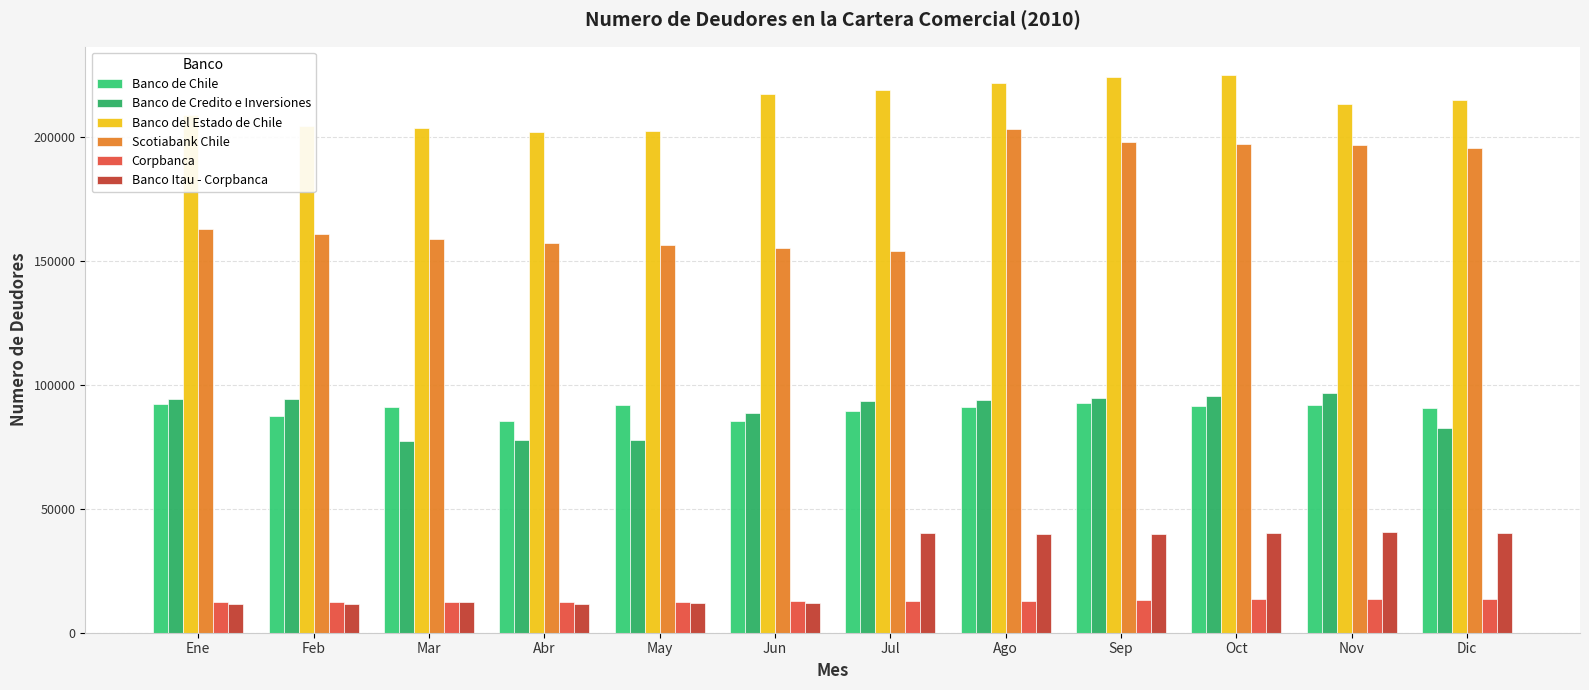

Reading left to right, what are all the values shown in this chart?

Banco de Chile: Ene=92277	Feb=87362	Mar=91148	Abr=85337	May=92081	Jun=85295	Jul=89372	Ago=91238	Sep=92766	Oct=91360	Nov=92009	Dic=90905
Banco de Credito e Inversiones: Ene=94447	Feb=94542	Mar=77269	Abr=77773	May=77692	Jun=88640	Jul=93568	Ago=94039	Sep=94903	Oct=95716	Nov=96746	Dic=82814
Banco del Estado de Chile: Ene=209163	Feb=204559	Mar=203705	Abr=202302	May=202576	Jun=217504	Jul=219185	Ago=221767	Sep=224210	Oct=225303	Nov=213252	Dic=214947
Scotiabank Chile: Ene=162818	Feb=160820	Mar=159129	Abr=157190	May=156420	Jun=155146	Jul=154030	Ago=203503	Sep=198003	Oct=197461	Nov=196739	Dic=195651
Corpbanca: Ene=12356	Feb=12416	Mar=12403	Abr=12397	May=12499	Jun=12679	Jul=12764	Ago=12992	Sep=13232	Oct=13416	Nov=13630	Dic=13776
Banco Itau - Corpbanca: Ene=11642	Feb=11704	Mar=12497	Abr=11762	May=11821	Jun=11847	Jul=40121	Ago=39931	Sep=40016	Oct=40229	Nov=40511	Dic=40415